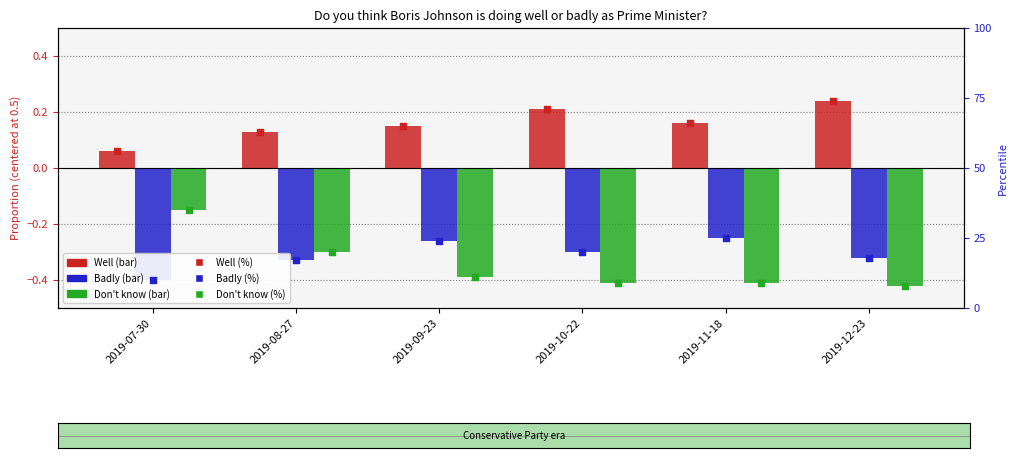

Which series has the largest total across all categories?

Well pct